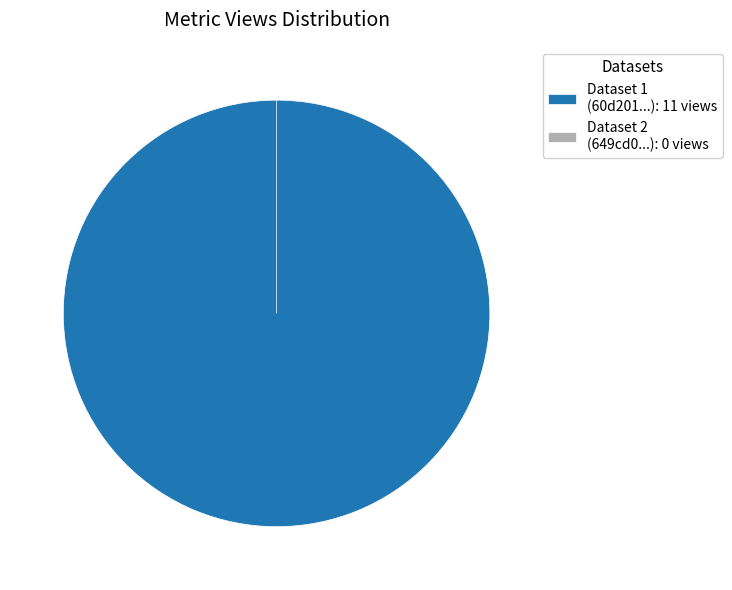

Count the number of slices in the pie.

2